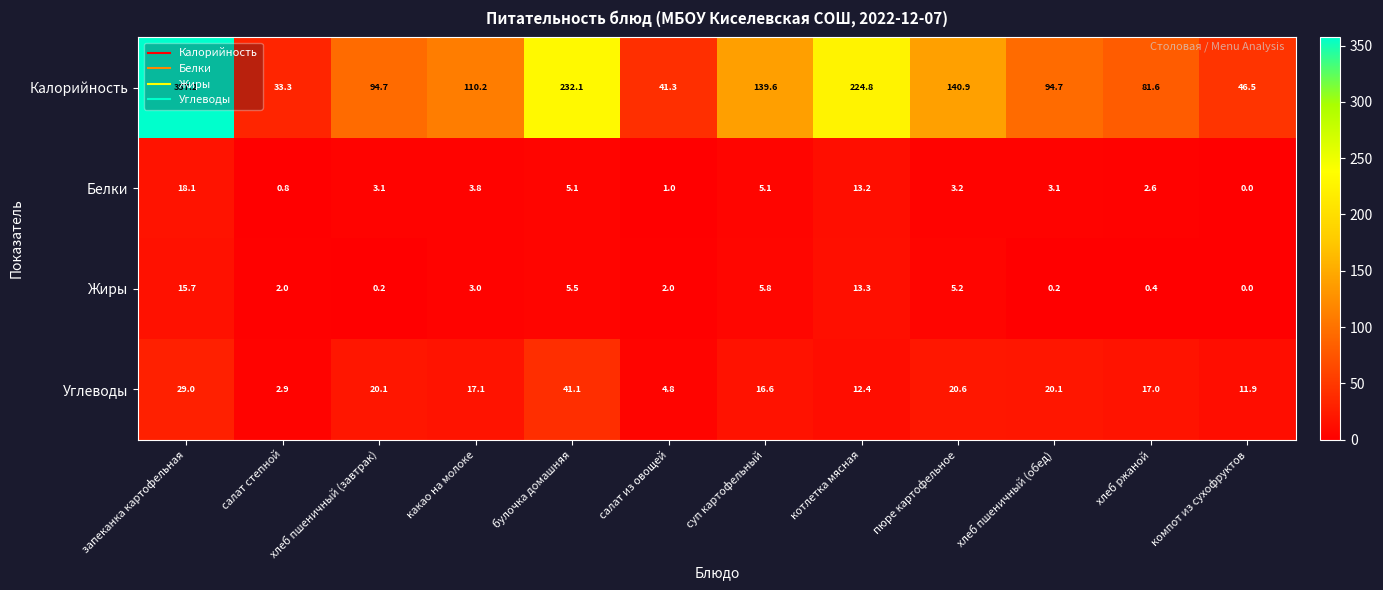

What is the sum of the Углеводы values at запеканка картофельная and хлеб ржаной?

46.0